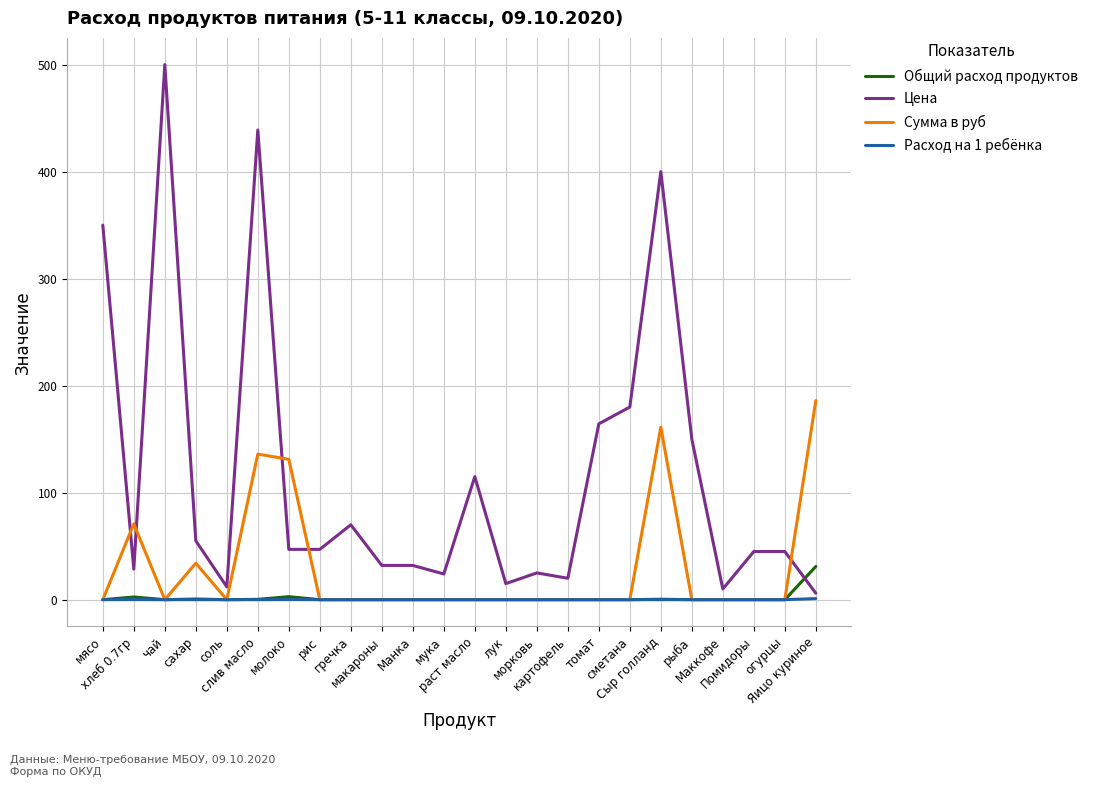

Which series has the largest total across all categories?

Цена